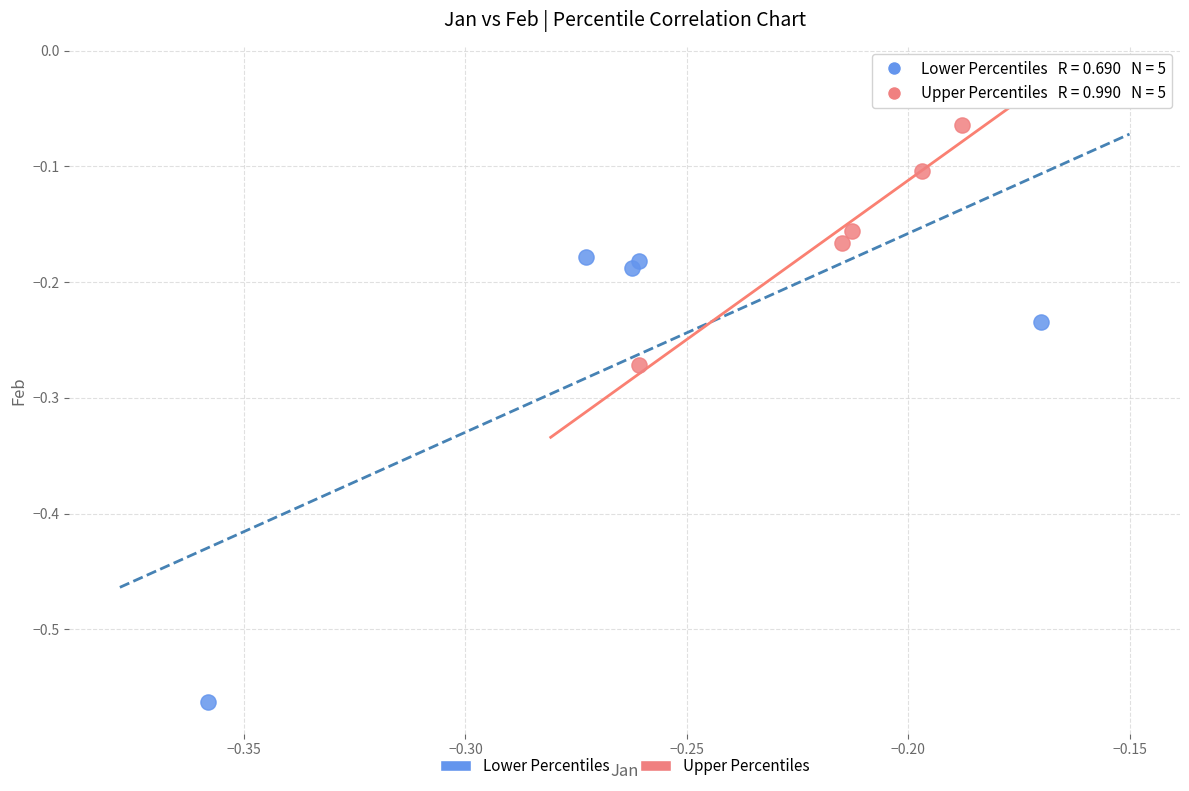

Which series reaches the maximum Y coordinate?

Upper Percentiles